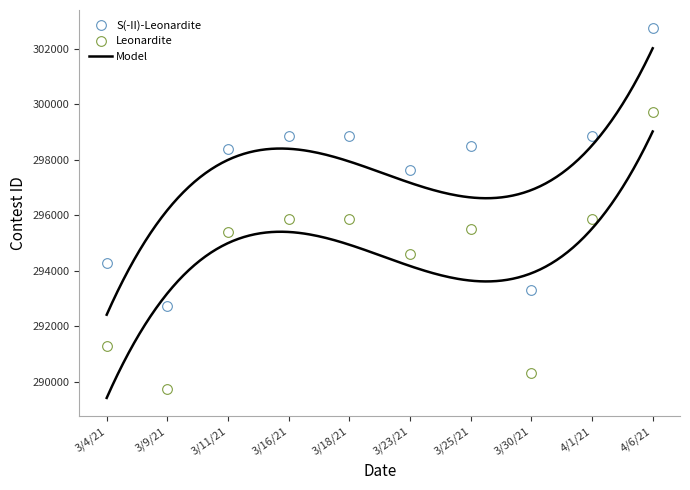

Is this an area chart (filled region under the line)?

No